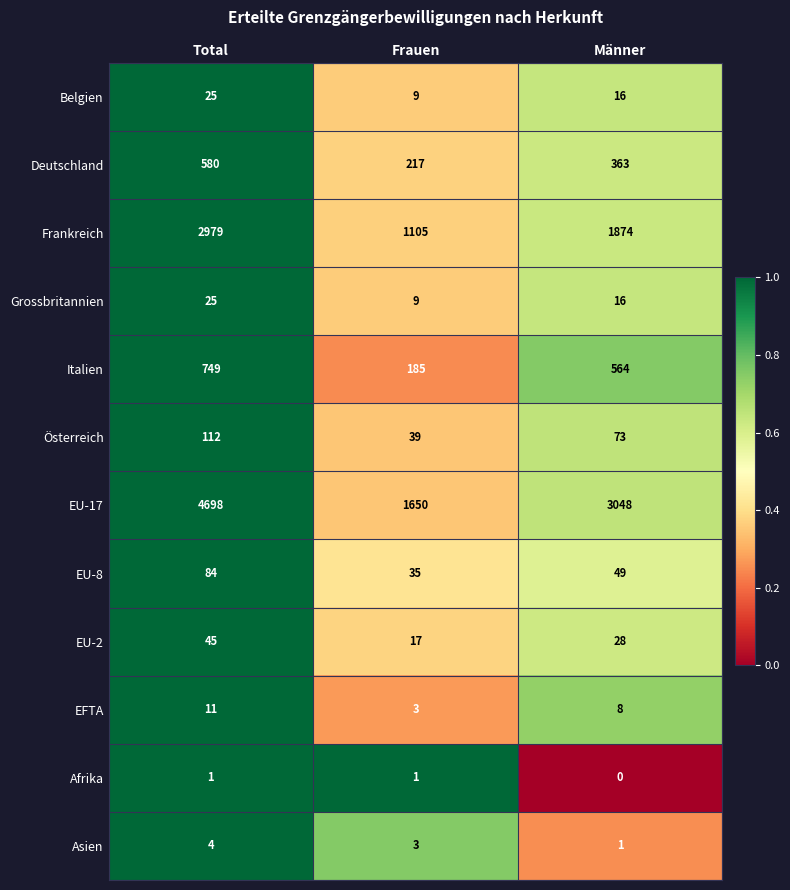

Where is Grossbritannien nearest to the value 17?

Männer